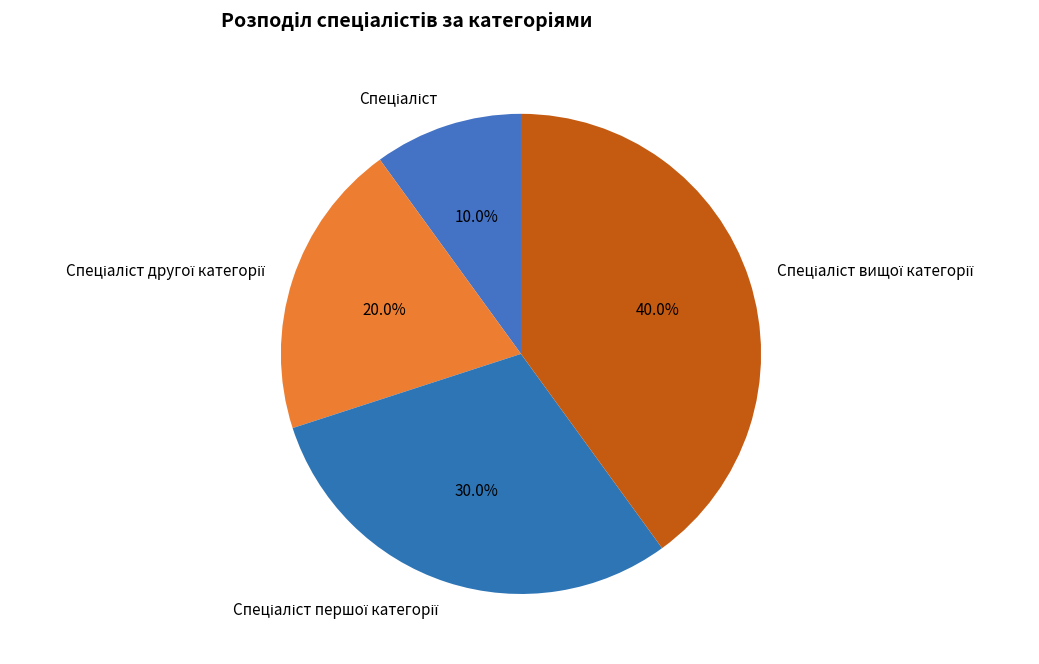

How many segments does this pie chart have?

4